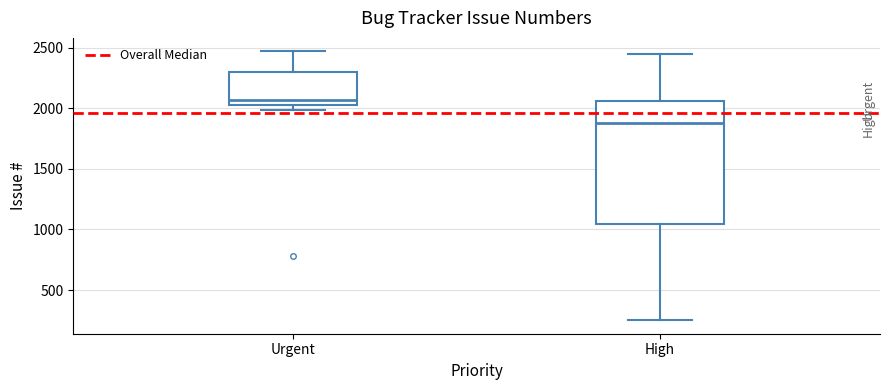

Comparing the boxes themselves (not the whiskers), which one is the tallest?

High